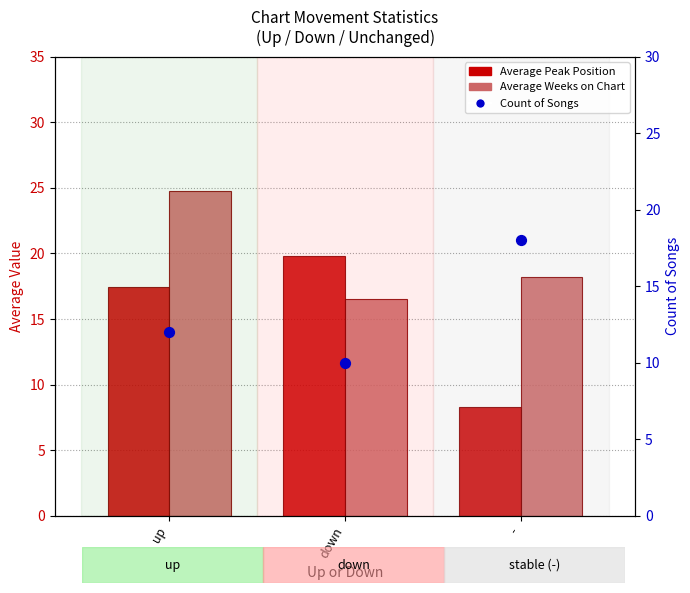

What are all the series names shown in the legend?

Average Peak Position, Average Weeks on Chart, Count of Songs